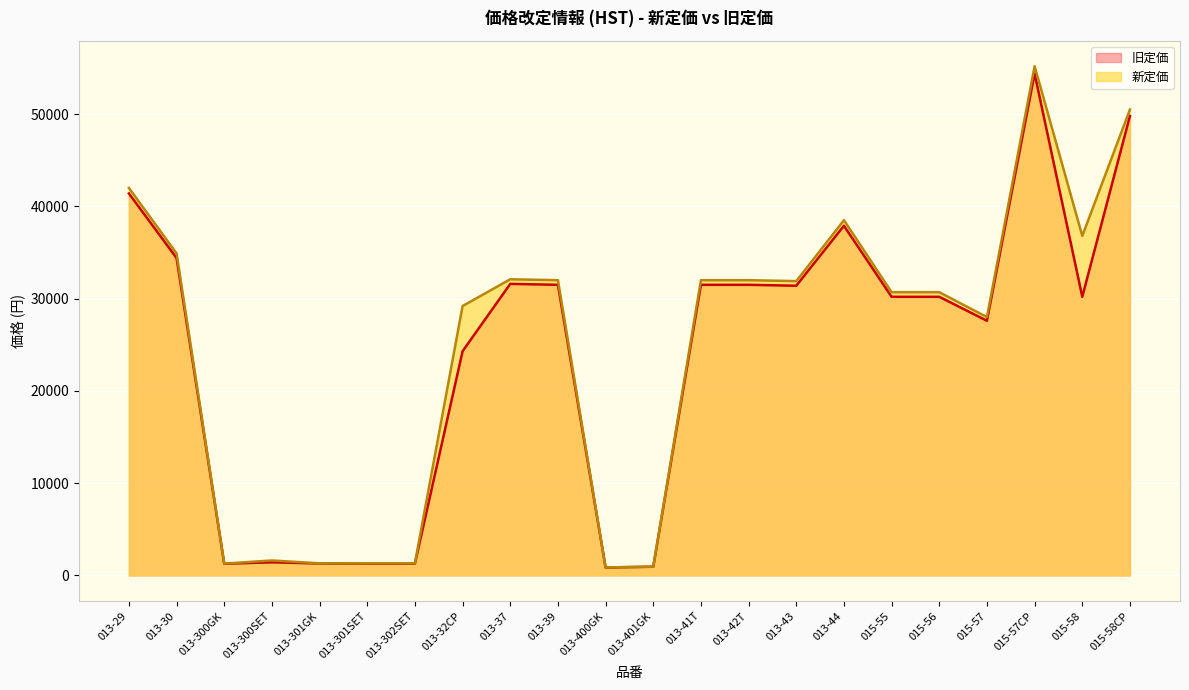

What is the sum of all 旧定価 values?

526230